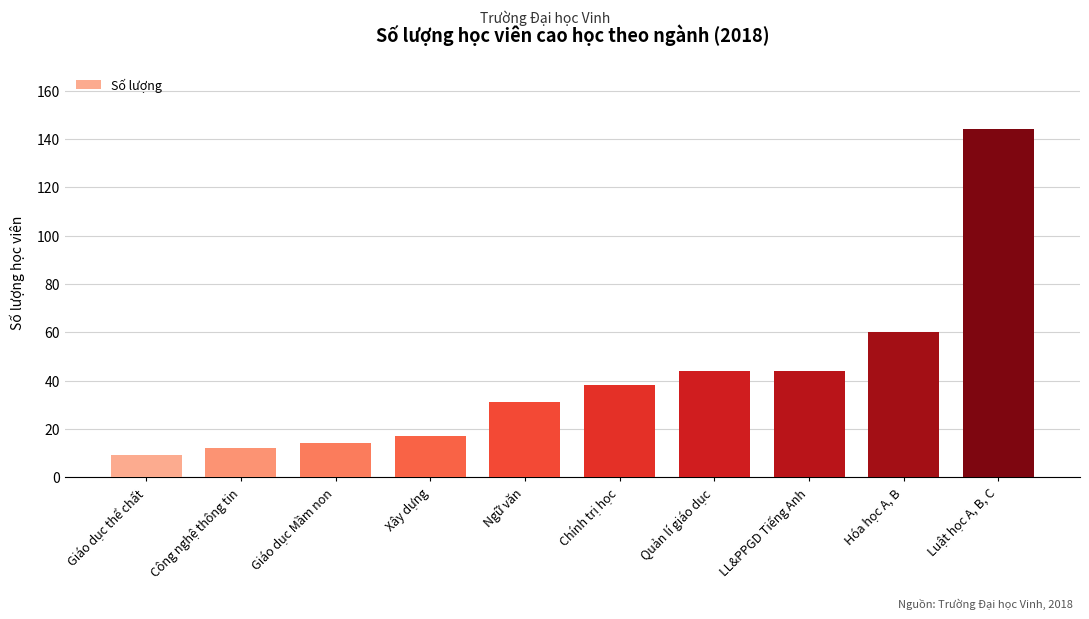

Read the value at Ngữ văn.

31